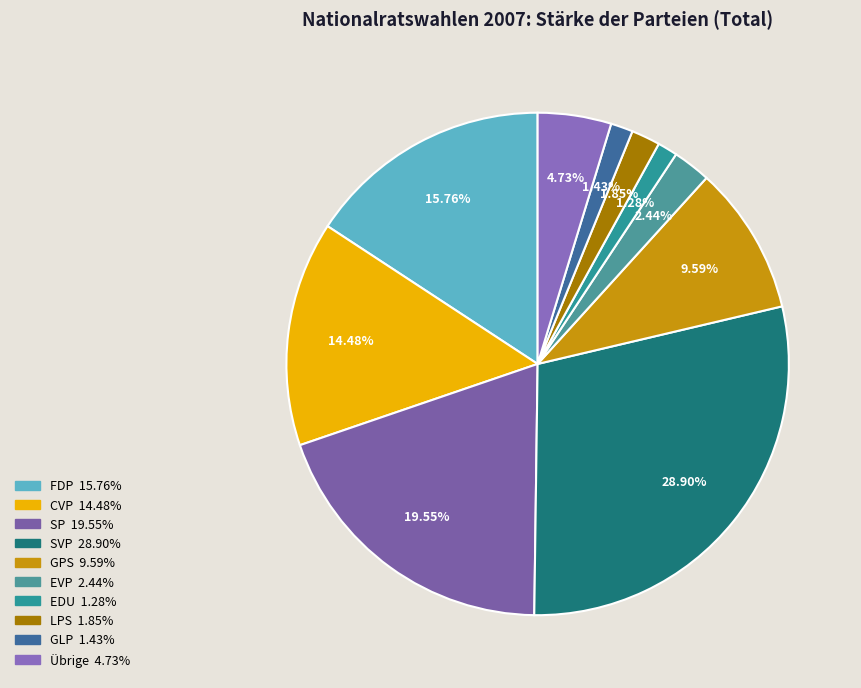

Is Übrige the majority of the pie?

No